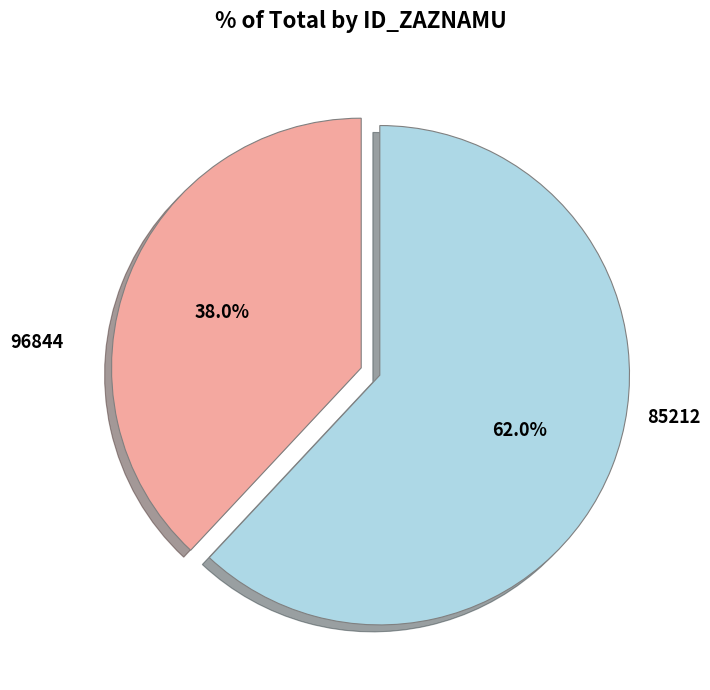

What is the largest slice in the pie chart?

85212